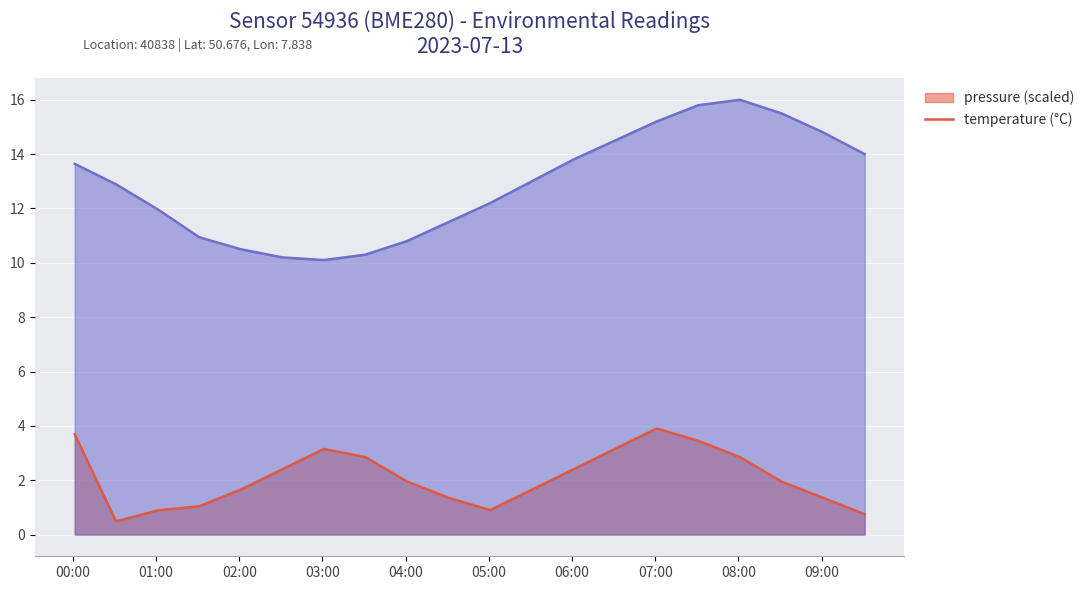

What is the maximum value shown in the chart?

16.0